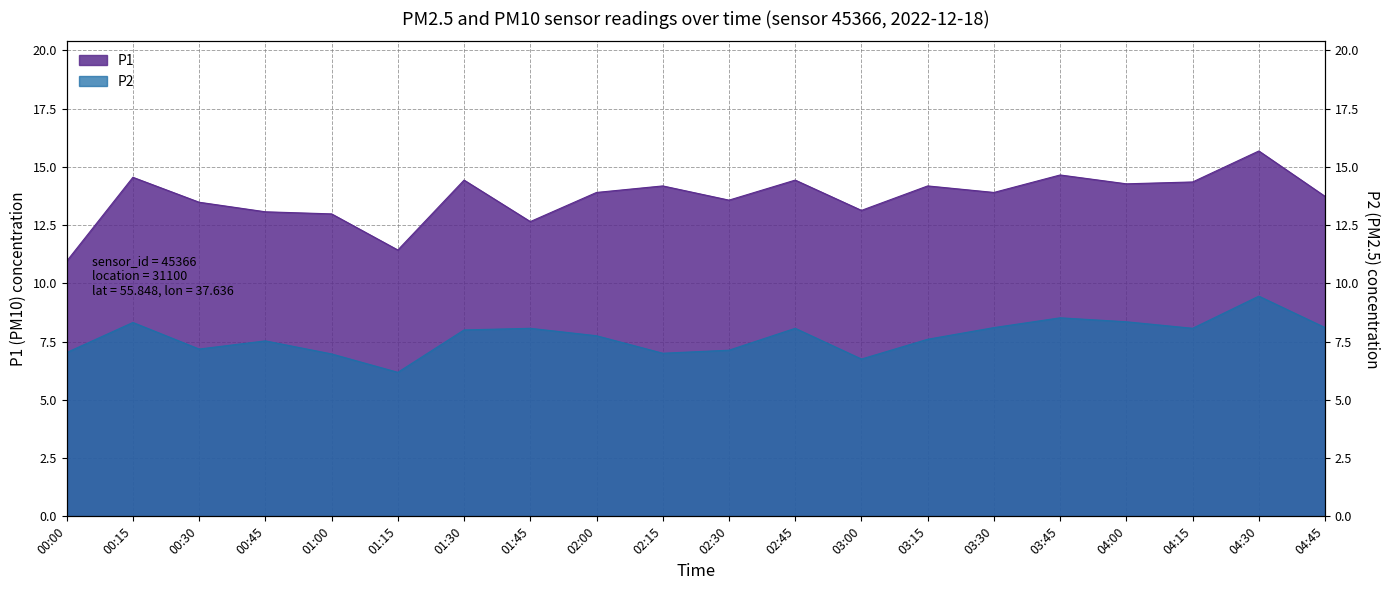

Reading left to right, extract all data points from this chart.

P1: 10.9	14.6	13.5	13.1	13.0	11.4	14.4	12.7	13.9	14.2	13.6	14.4	13.1	14.2	13.9	14.7	14.3	14.3	15.7	13.7
P2: 7.0	8.3	7.2	7.5	7.0	6.2	8.0	8.1	7.8	7.0	7.1	8.1	6.8	7.6	8.1	8.5	8.3	8.1	9.4	8.1